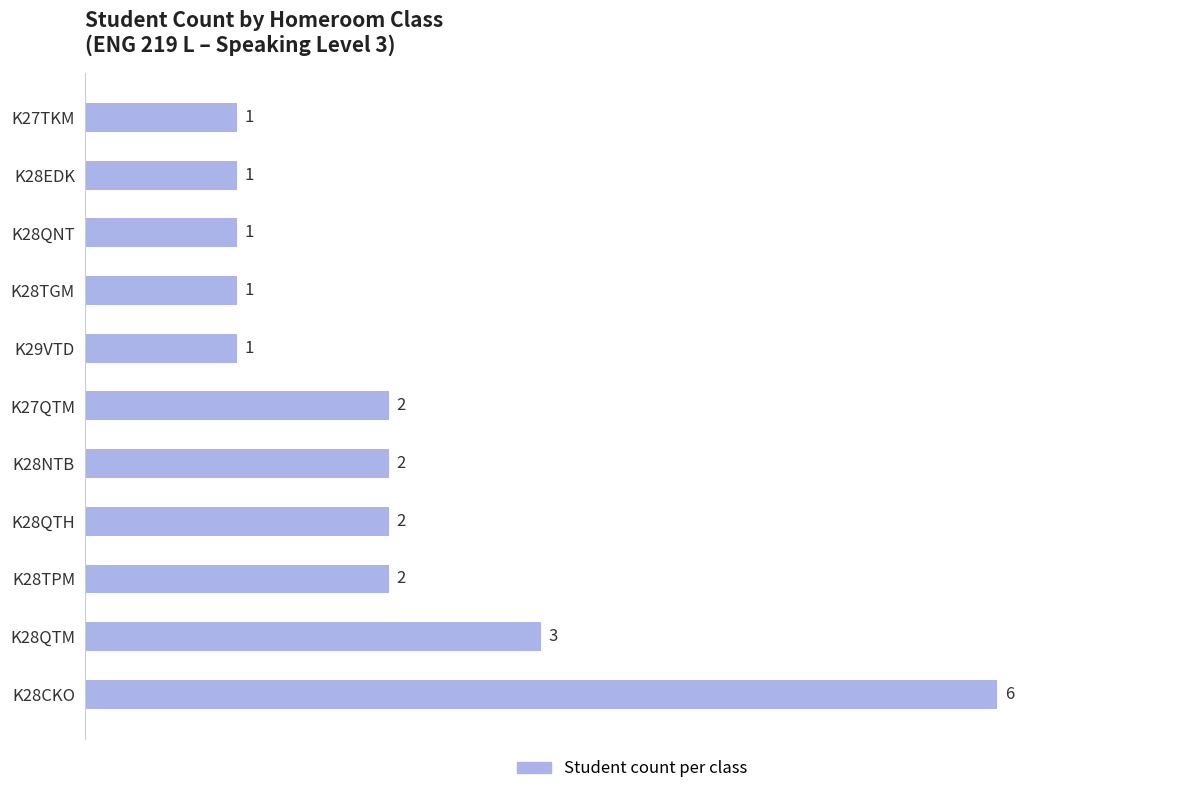

What is the difference between the maximum and minimum values?

5